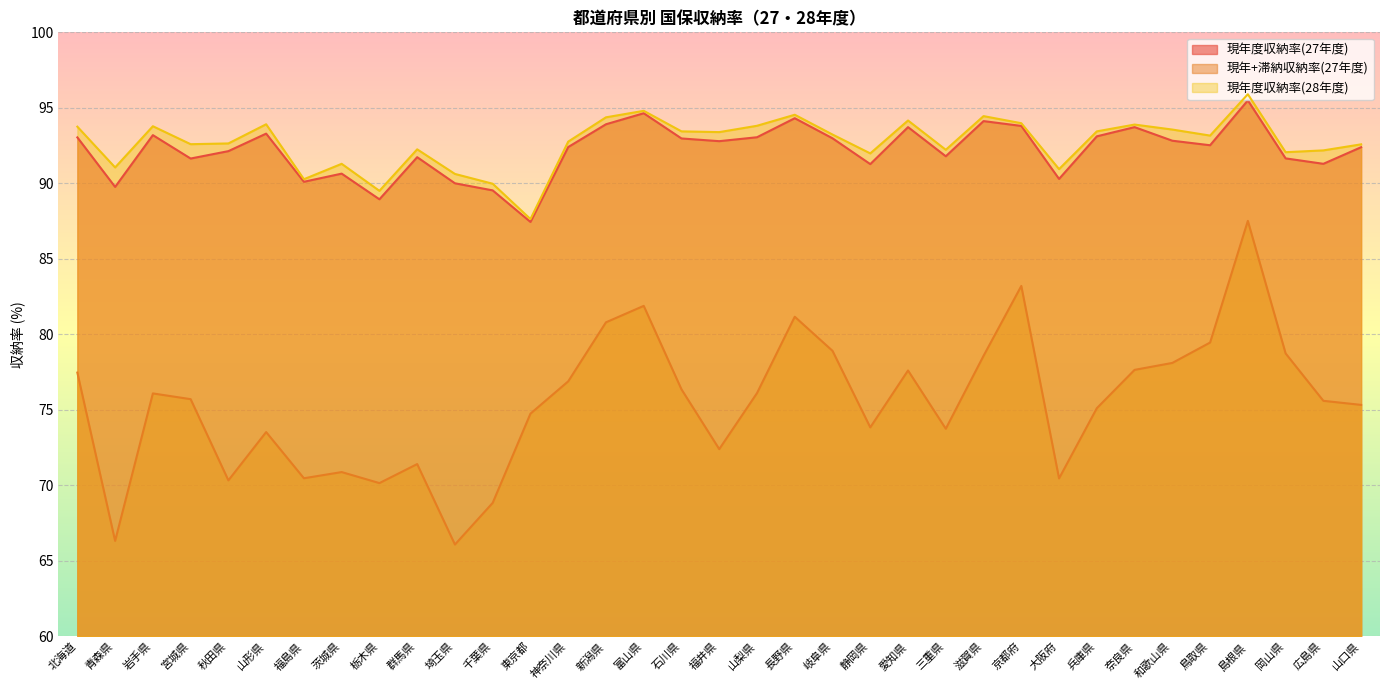

At which label does 現年+滞納収納率(27年度) first exceed 75?

北海道